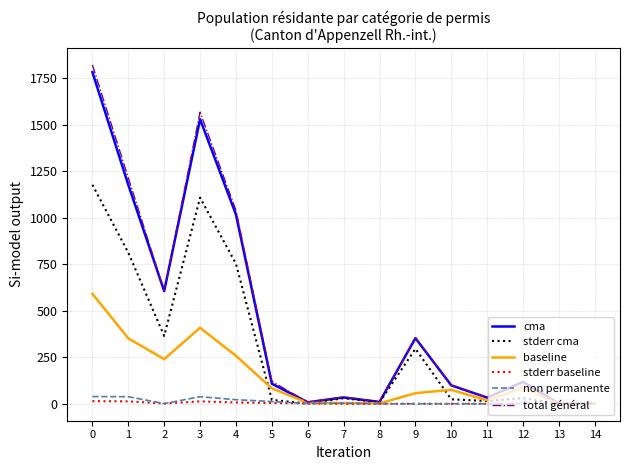

Is this an area chart (filled region under the line)?

No